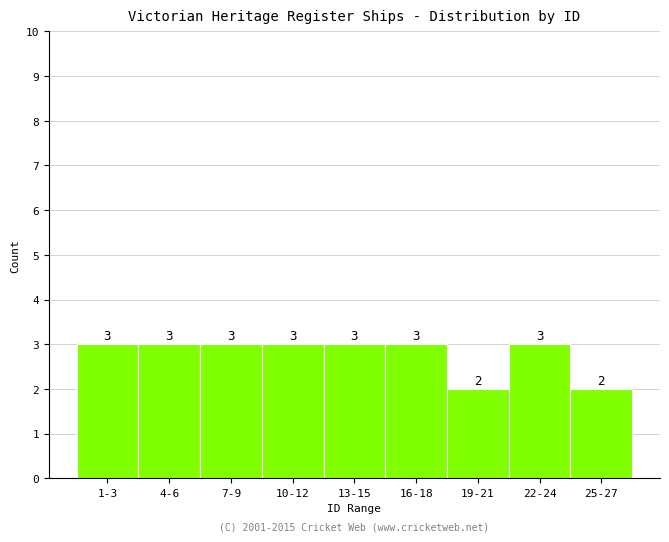

Reading right to left, transcribe all the data shown in this chart.

2	3	2	3	3	3	3	3	3